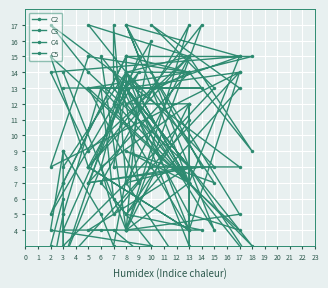

How many lines are shown in the chart?

4